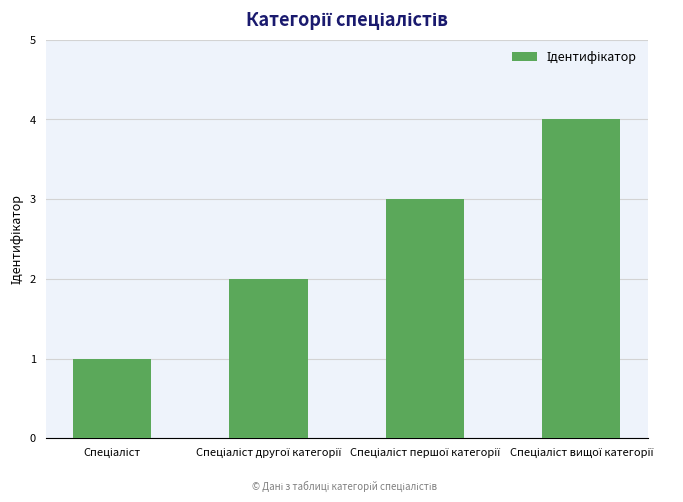

What is the maximum value shown in the chart?

4